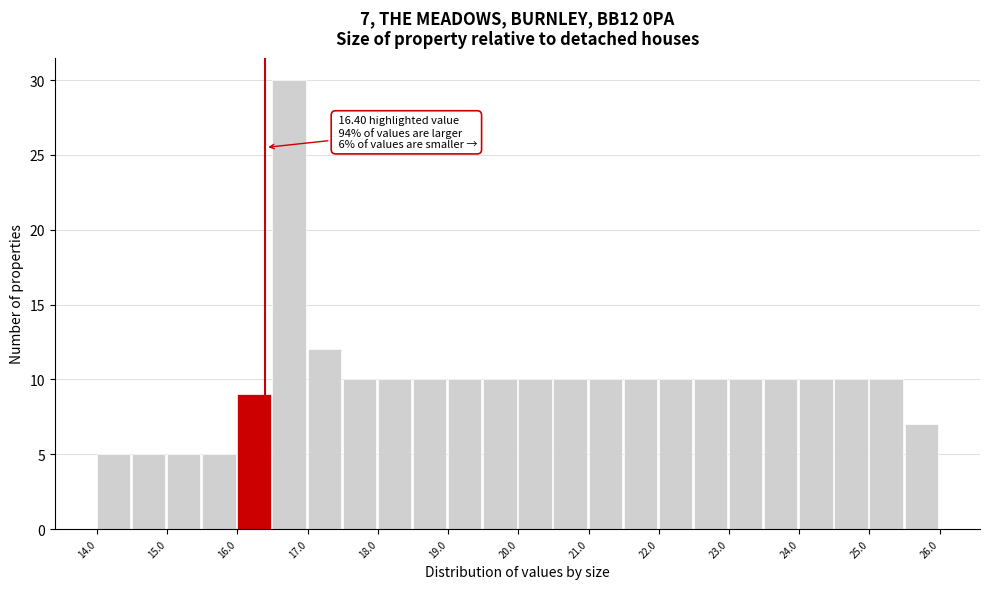

Over which range of the x-axis is the bar tallest?

16.5 to 17.0